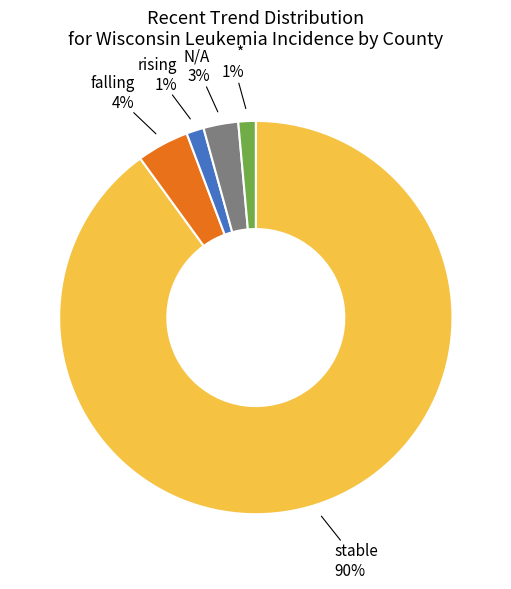

Is there any slice that represents more than half of the pie?

Yes